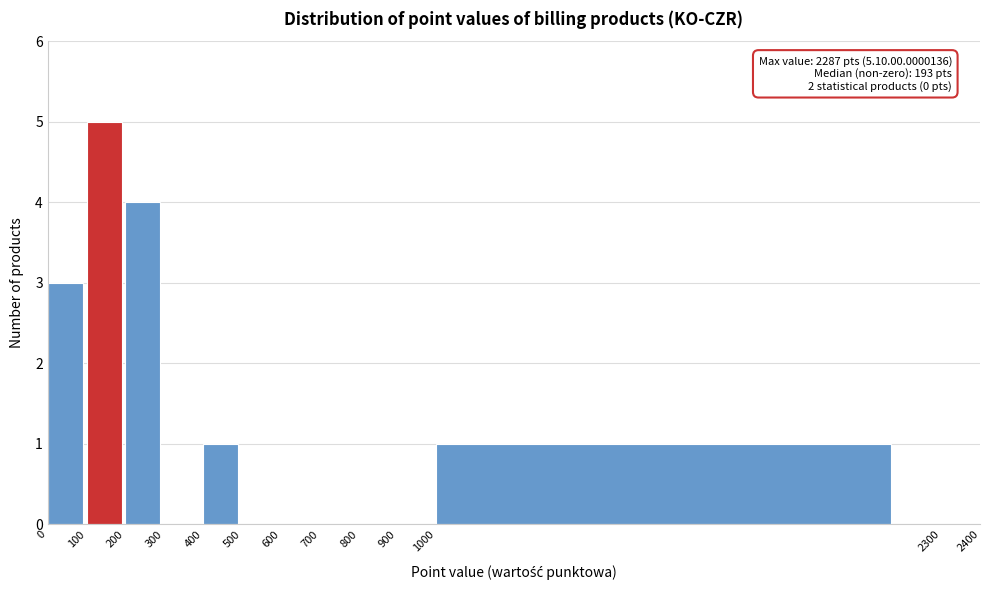

Which range on the x-axis has the tallest bar?

100 to 200